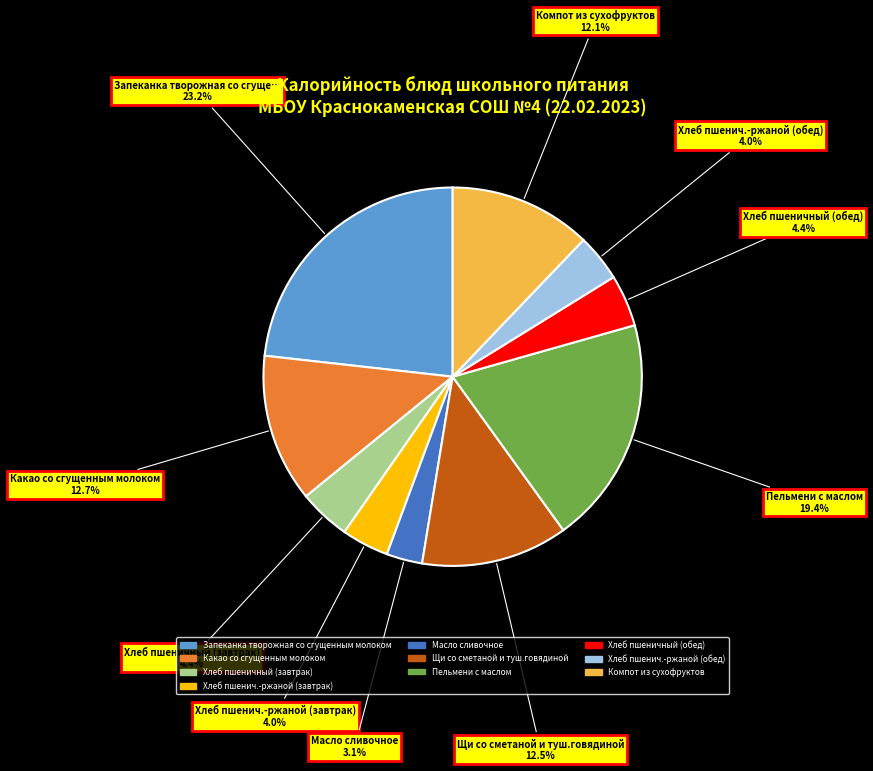

Which slice is the smallest?

Масло сливочное